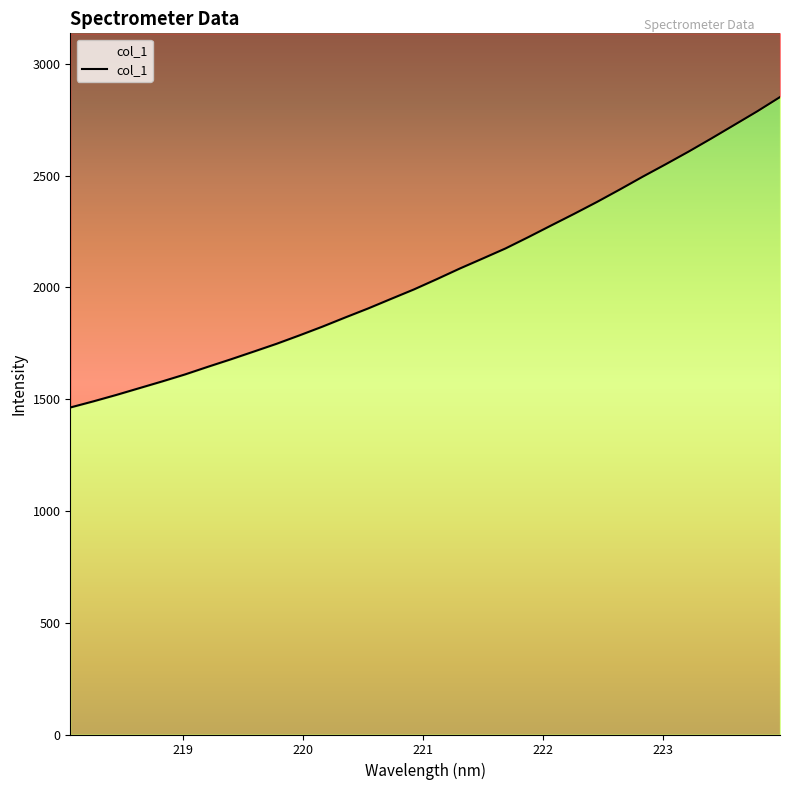

What is the difference between the maximum and second lowest values?

1361.1